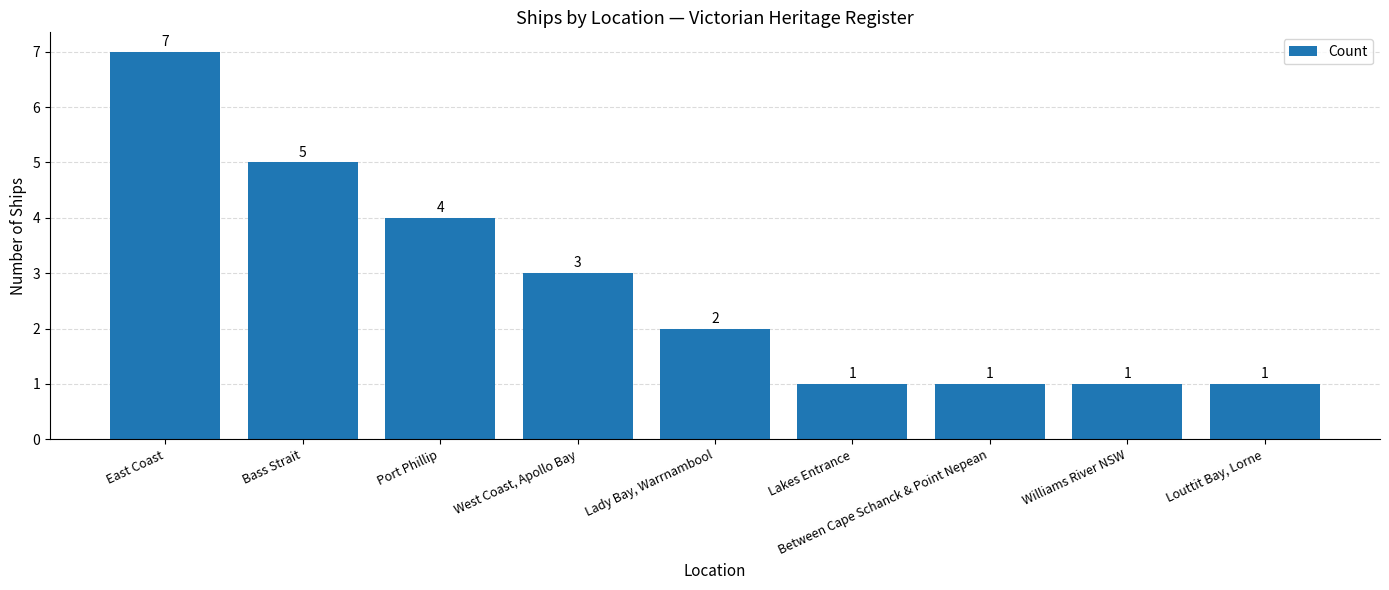

Between West Coast, Apollo Bay and Louttit Bay, Lorne, which is larger?

West Coast, Apollo Bay